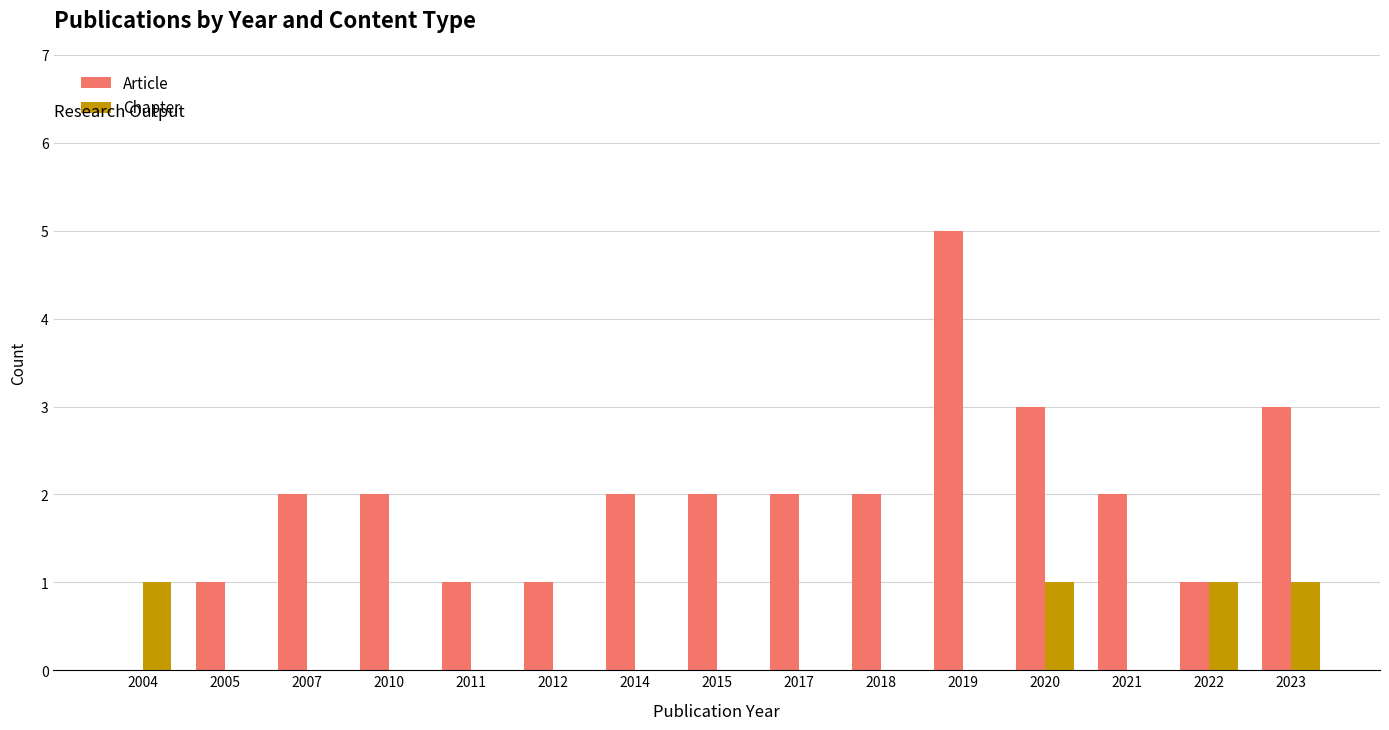

Reading right to left, transcribe all the data shown in this chart.

Article: 3	1	2	3	5	2	2	2	2	1	1	2	2	1	0
Chapter: 1	1	0	1	0	0	0	0	0	0	0	0	0	0	1